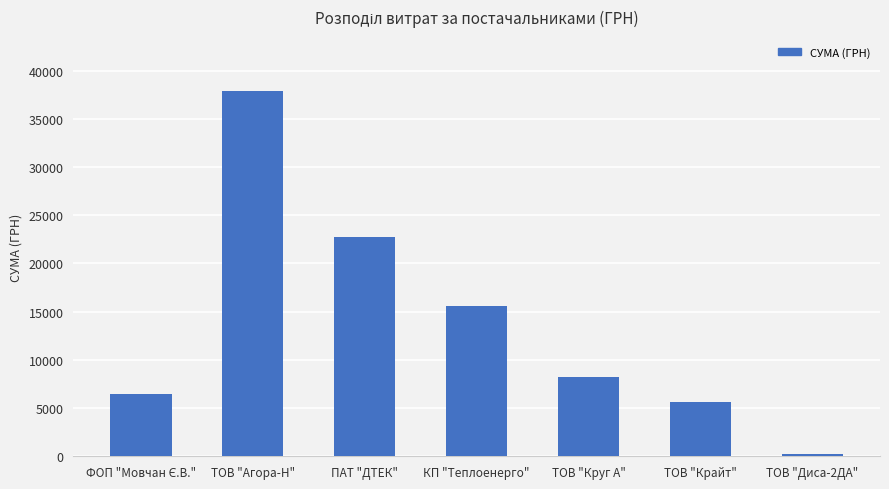

What is the label of the 2nd bar from the left?

ТОВ "Агора-Н"